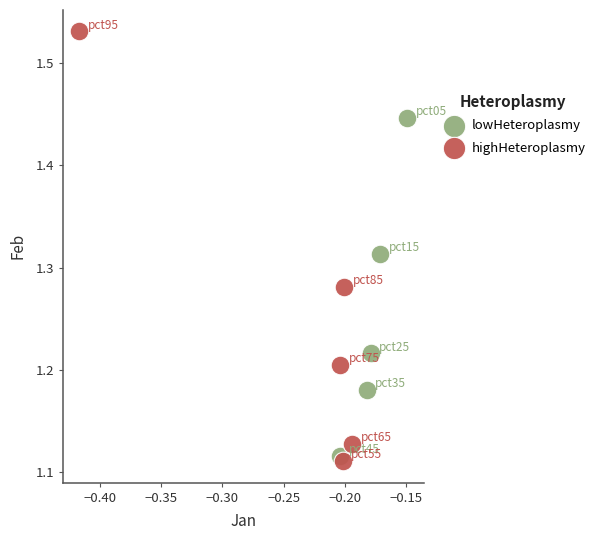

Which series has the largest Y range (max minus min)?

highHeteroplasmy